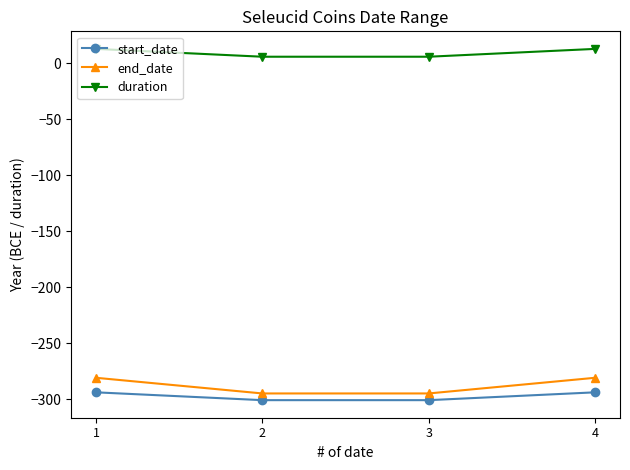

True or false: end_date and start_date intersect in this chart.

False